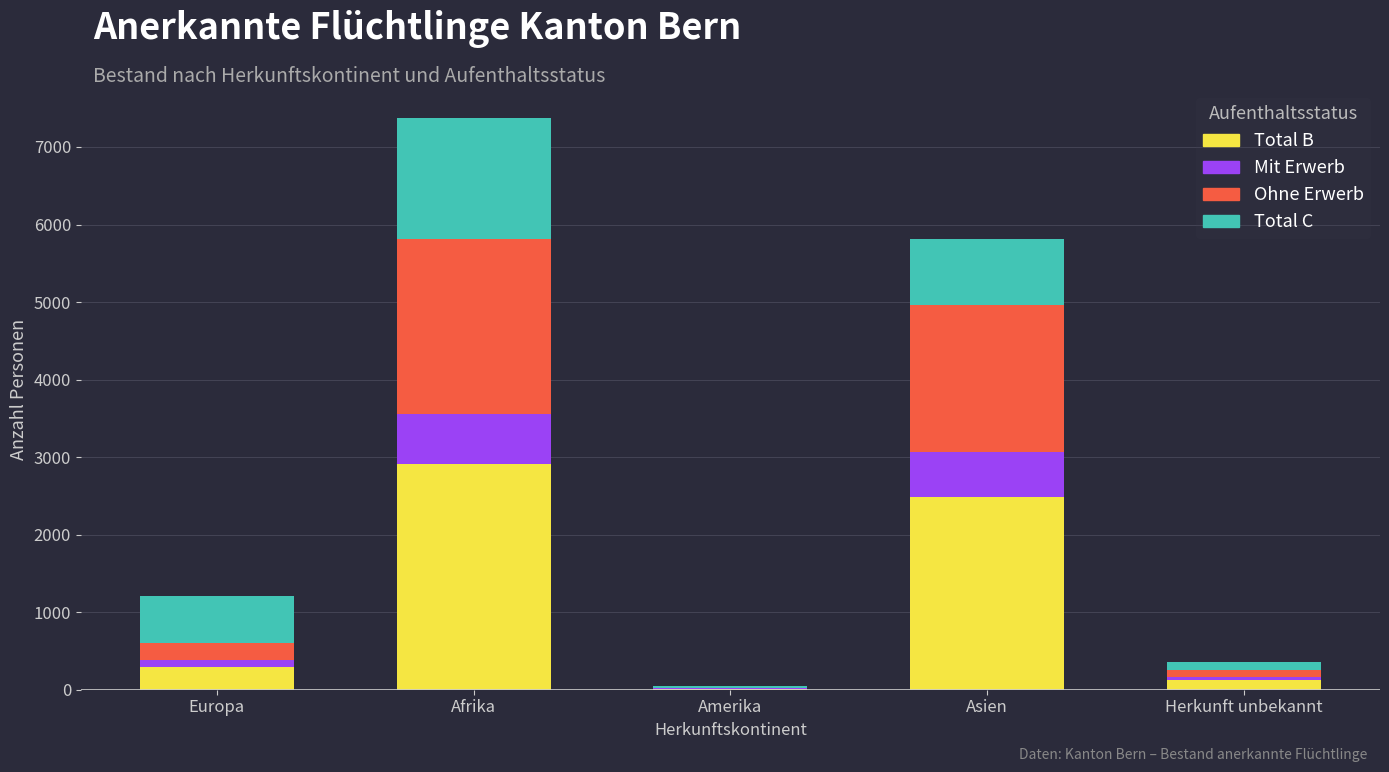

At which category is the sum across all series the highest?

Afrika